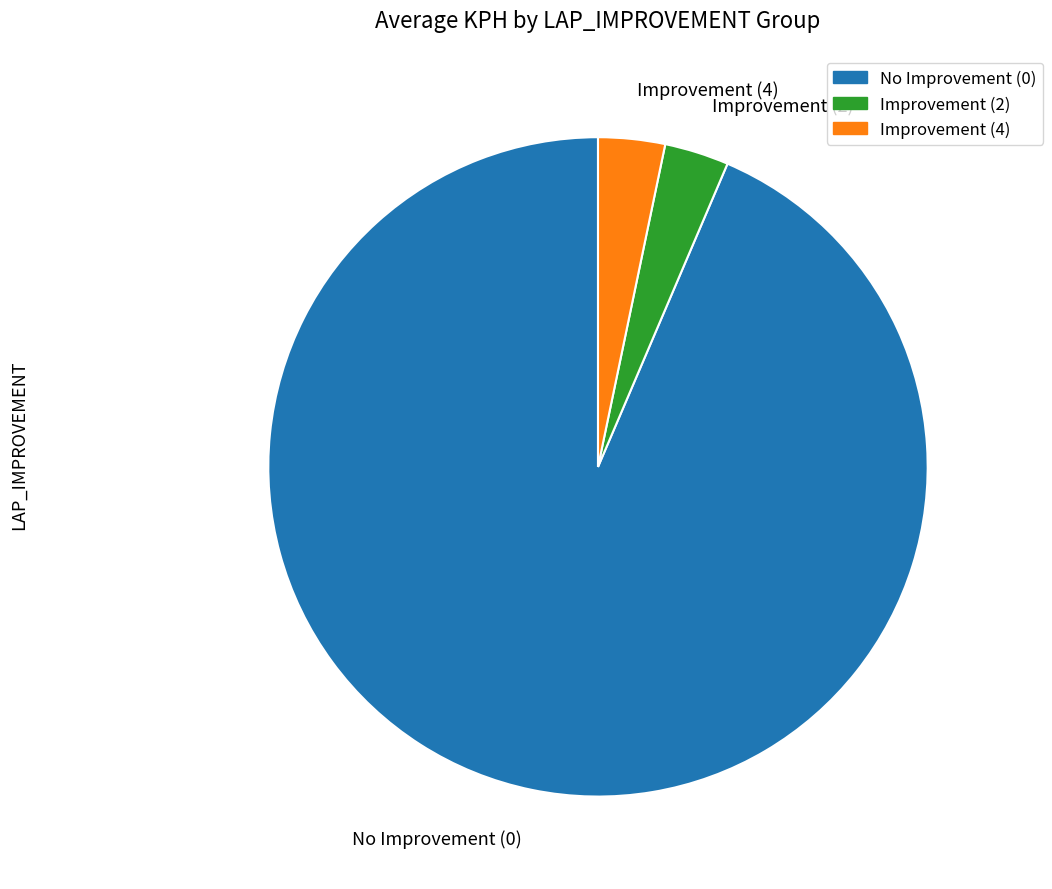

Is the sum of Improvement (2) and No Improvement (0) greater than half?

Yes